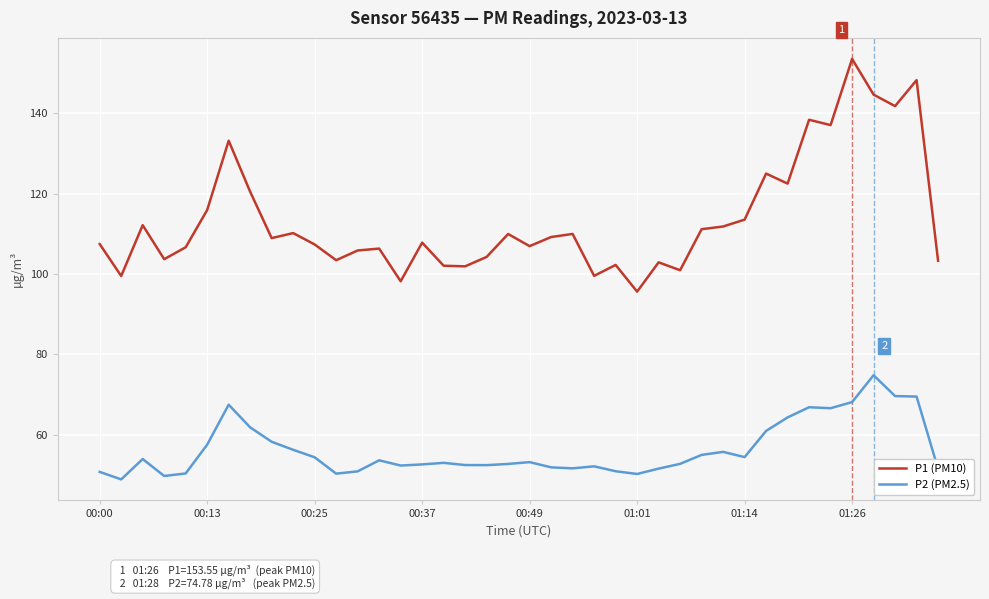

What is the difference between the maximum and minimum values in the P2 (PM2.5) series?

25.9